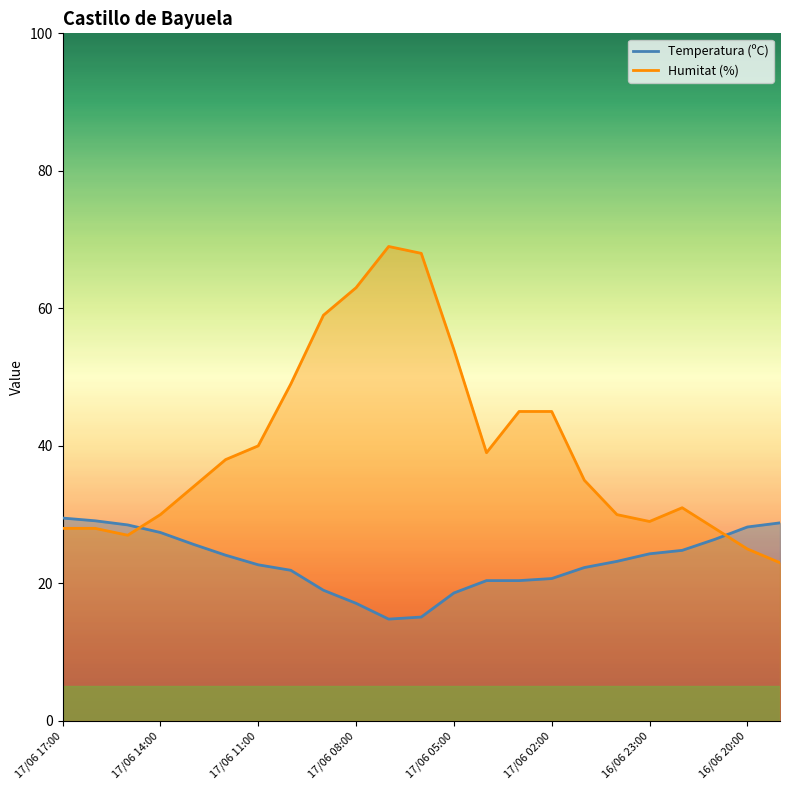

Which series has the largest total across all categories?

Humitat (%)